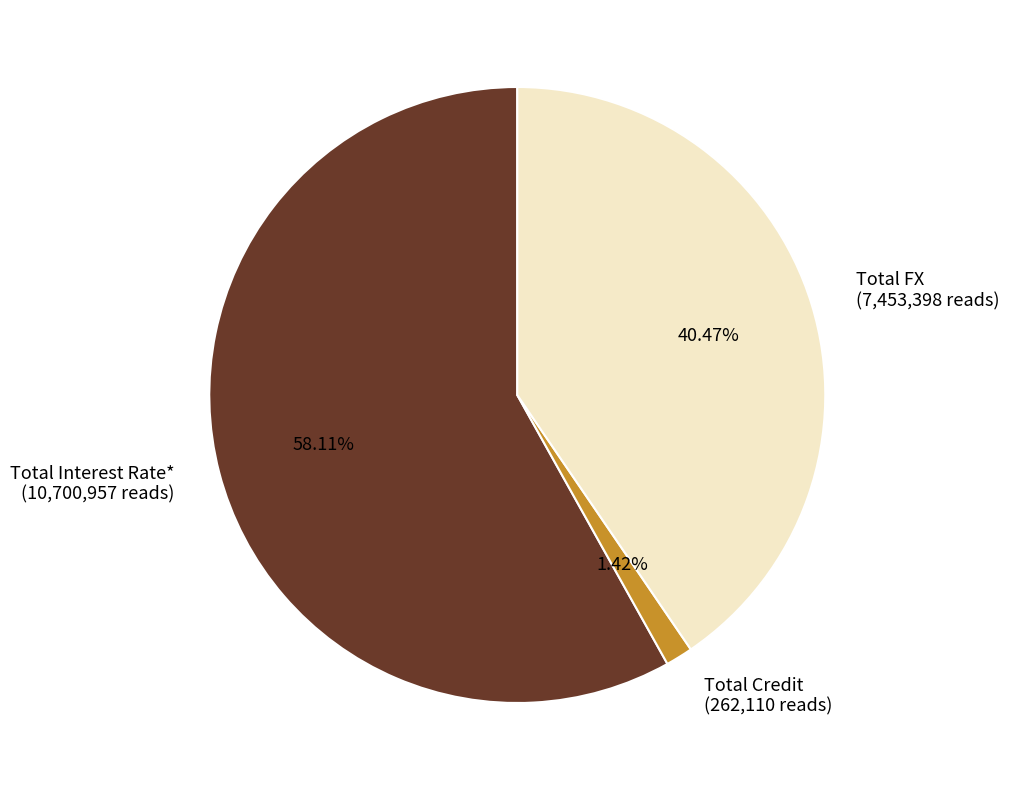

To the nearest percent, what is the difference between the largest and smallest slice percentages?

57%